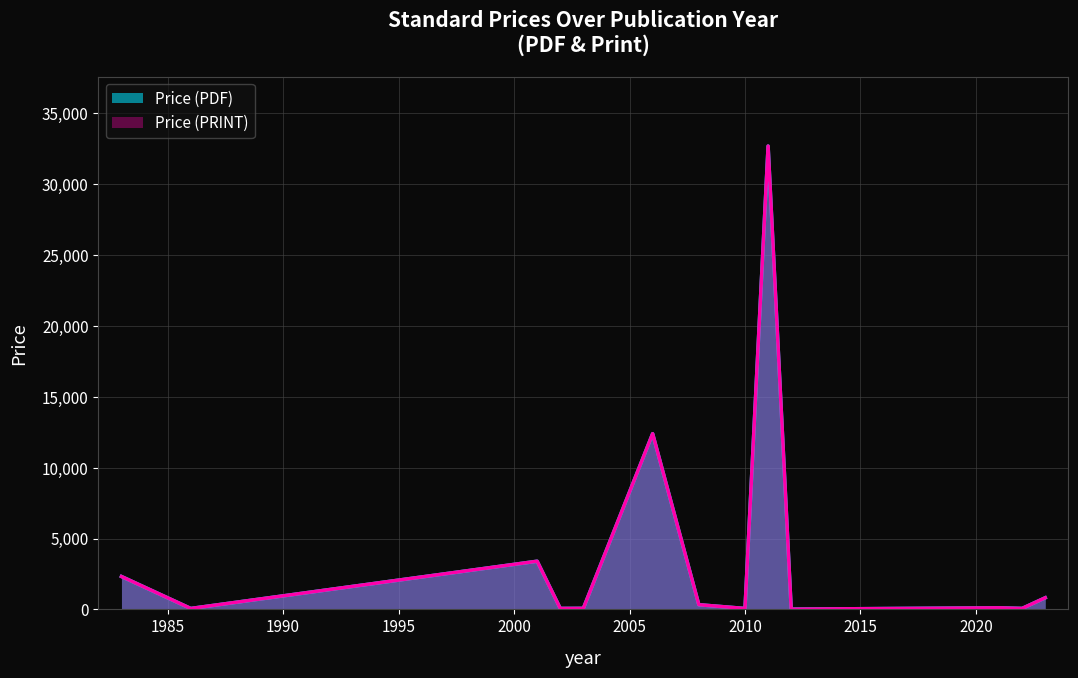

What is the greatest value displayed?

32700.0